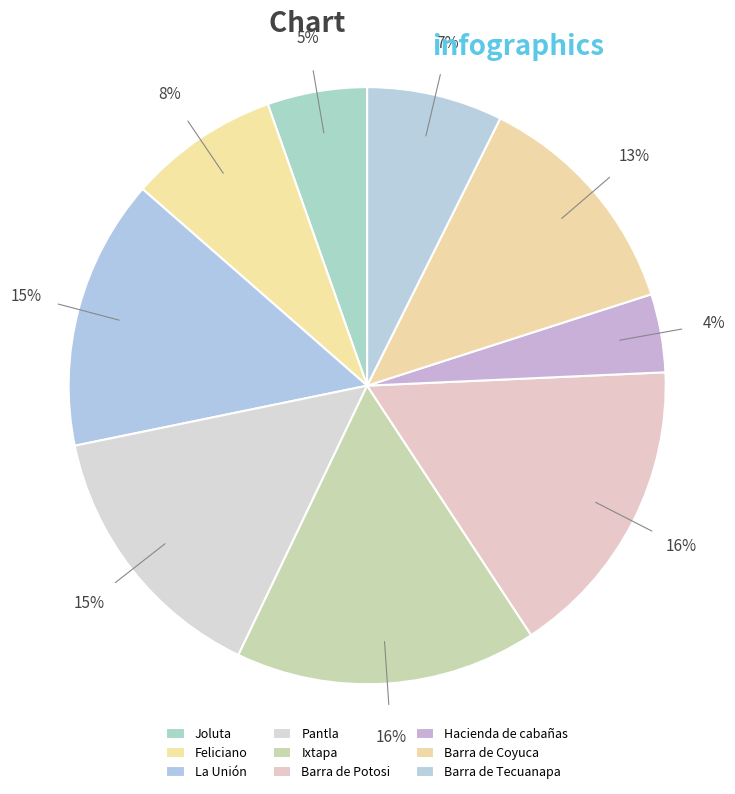

To the nearest percent, what percentage of the pie is La Unión?

15%